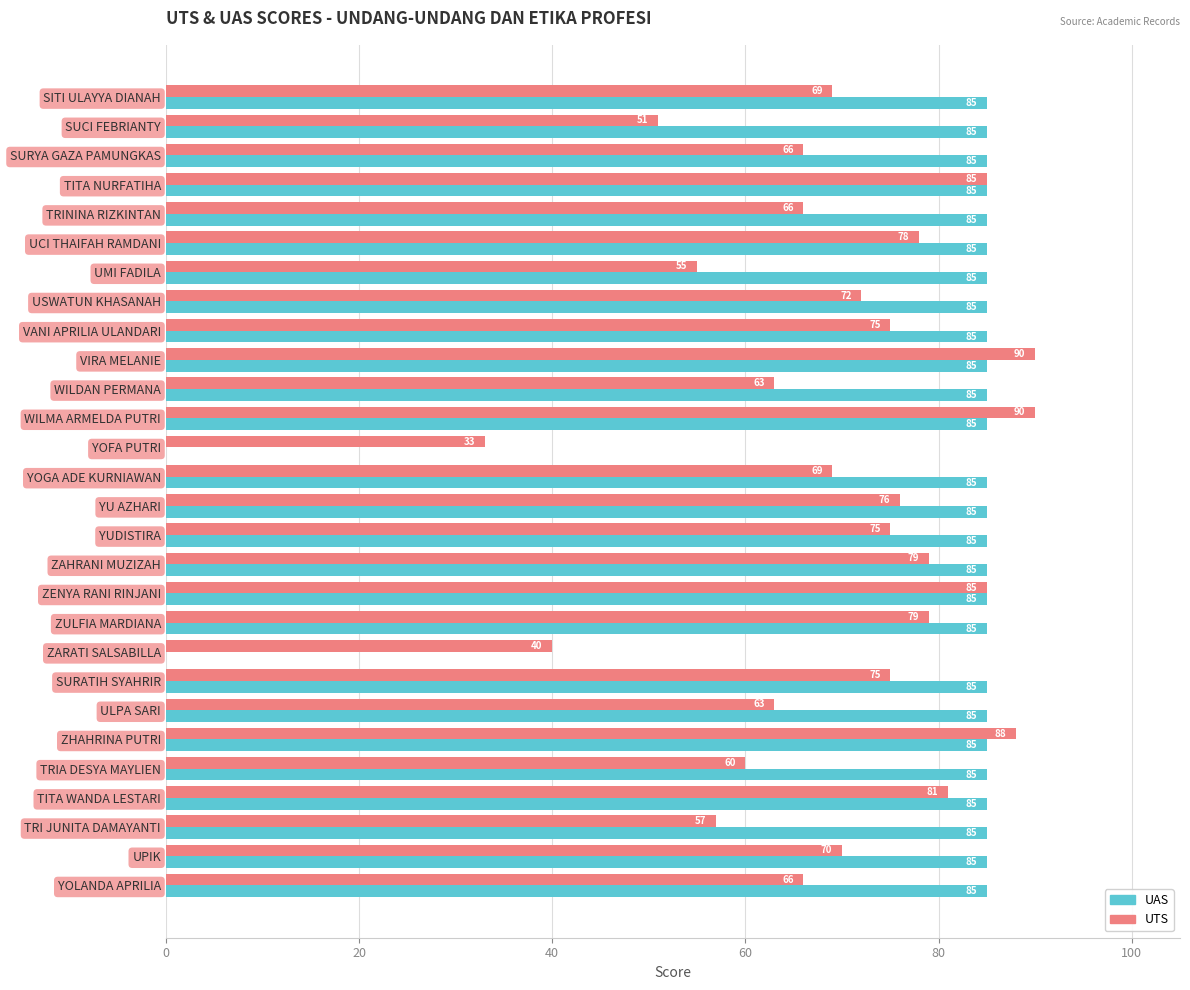

The value of UAS at ZENYA RANI RINJANI is 48. True or false?

False